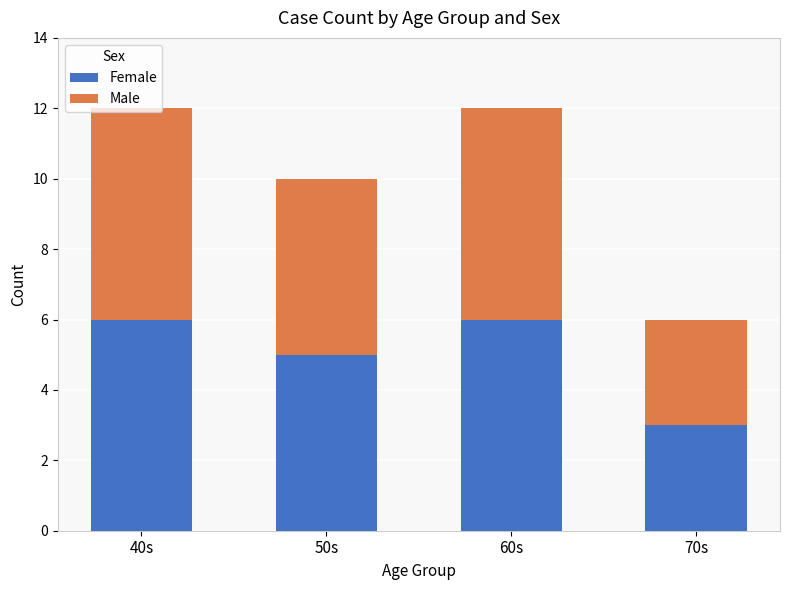

The Female series shows 3 at 60s. True or false?

False